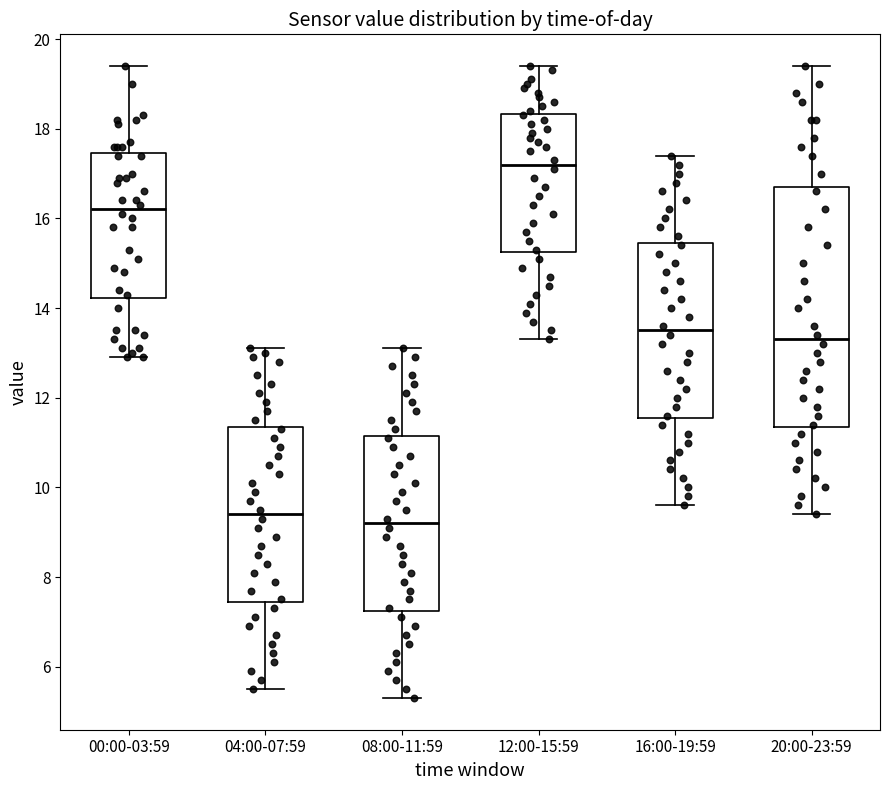

Which box is the tallest, from its lower edge to its upper edge?

20:00-23:59